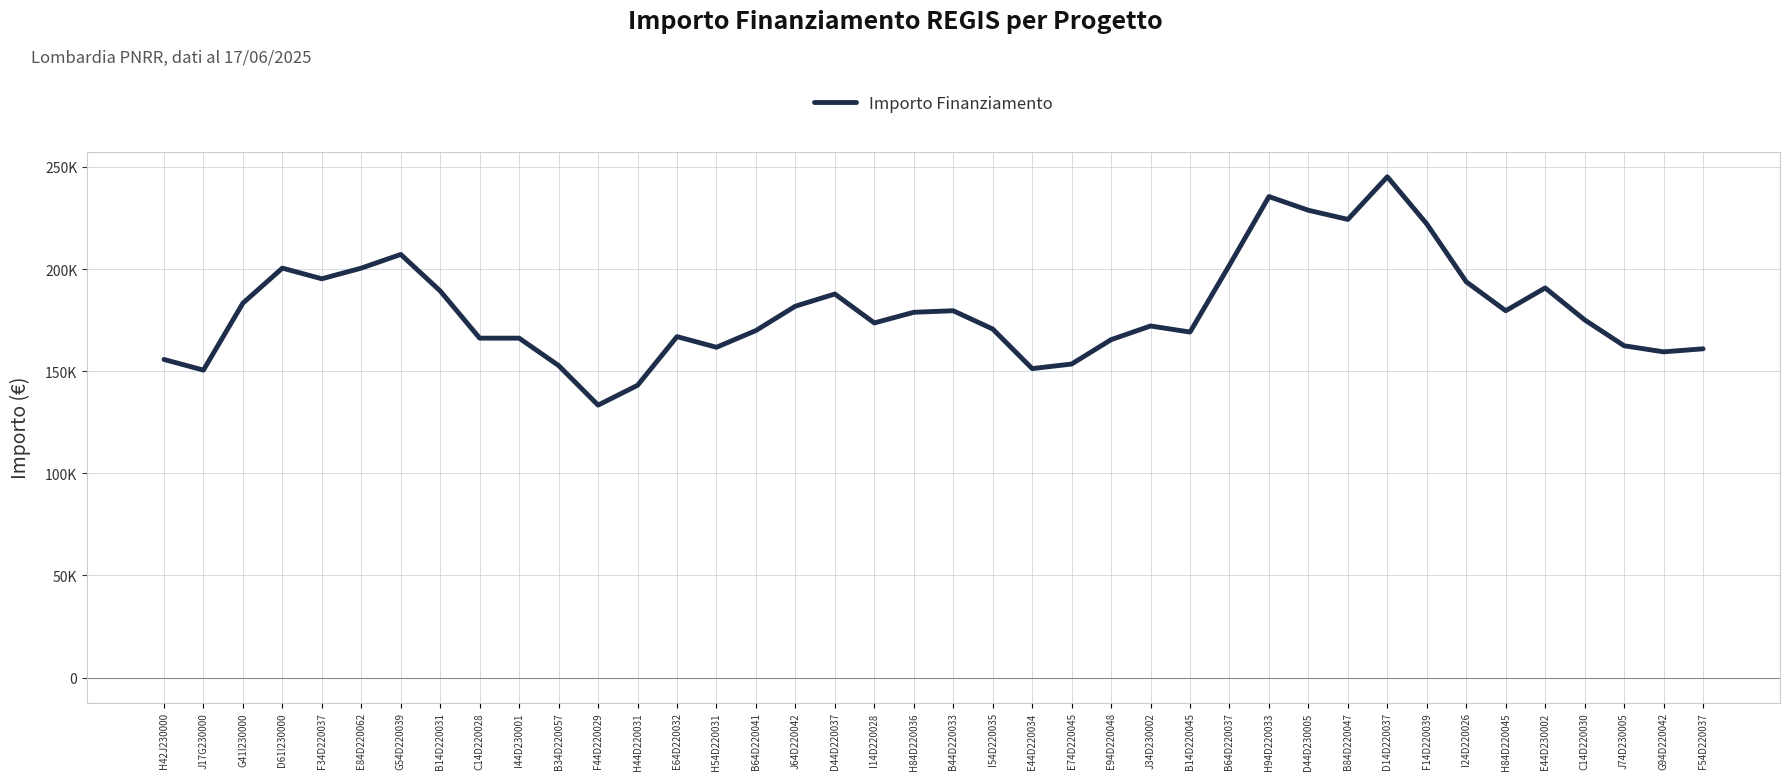

Is it true that the value at B64D220037 is 58731.4?

False